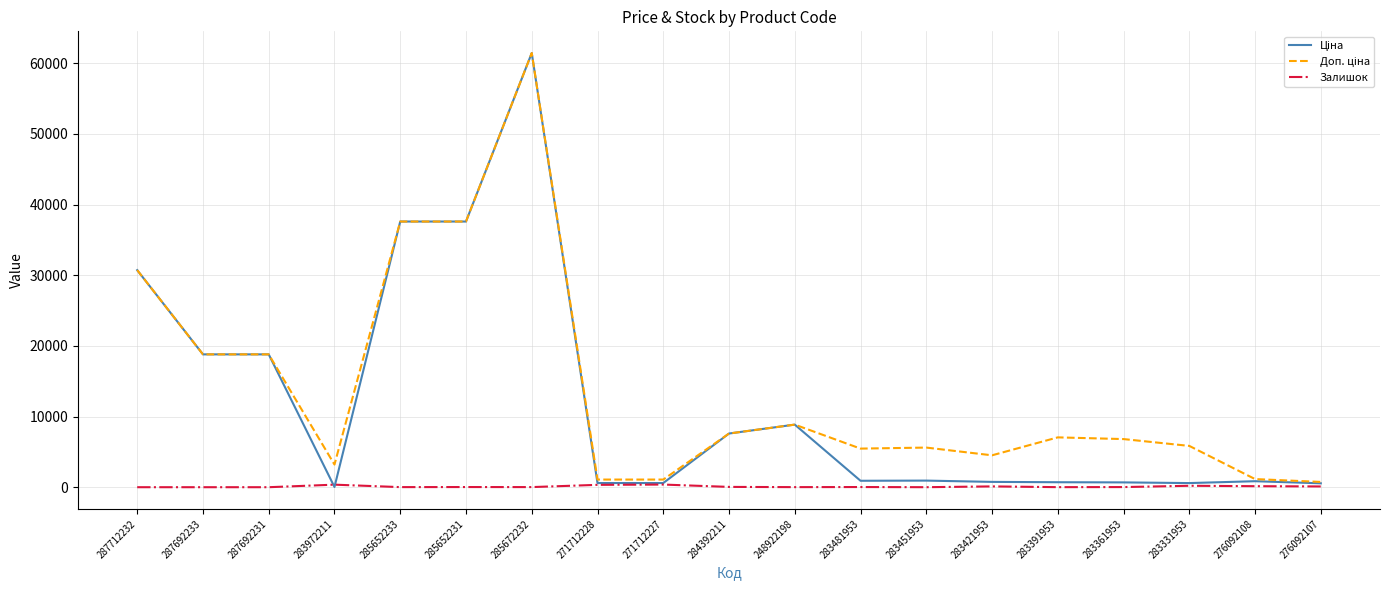

At which category is the sum across all series the highest?

285672232